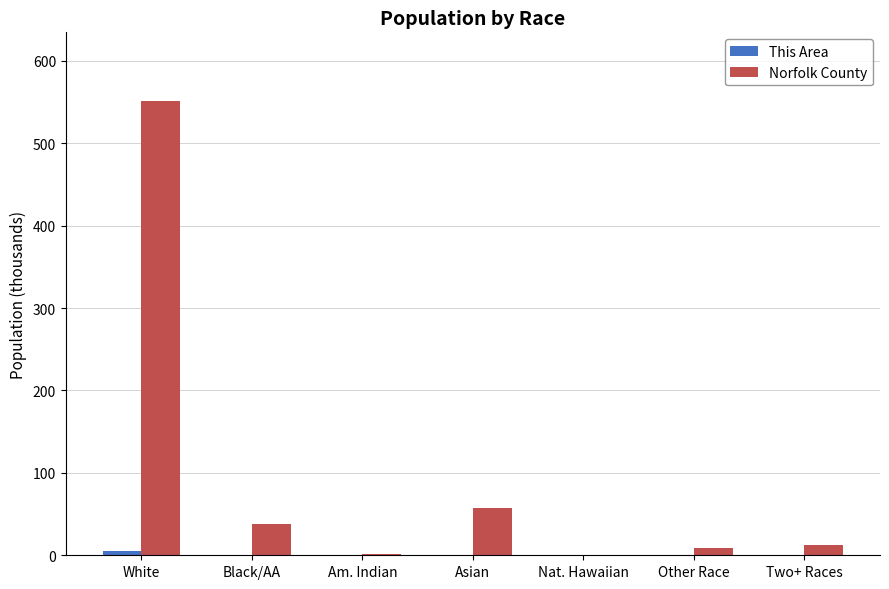

How many groups of bars are there?

7